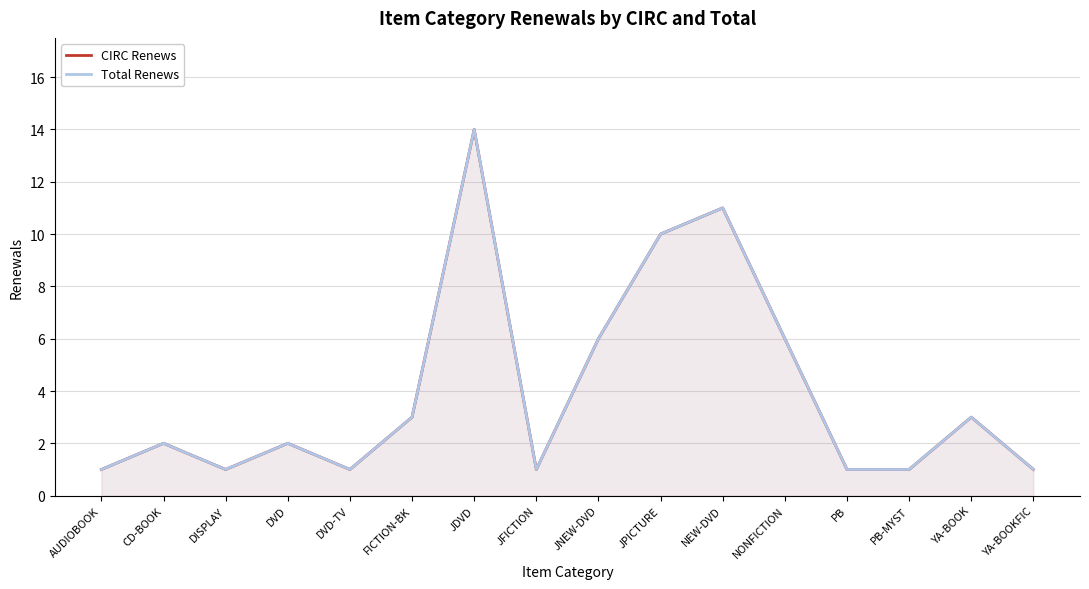

Reading right to left, what are all the values shown in this chart?

CIRC Renews: 1	3	1	1	6	11	10	6	1	14	3	1	2	1	2	1
Total Renews: 1	3	1	1	6	11	10	6	1	14	3	1	2	1	2	1